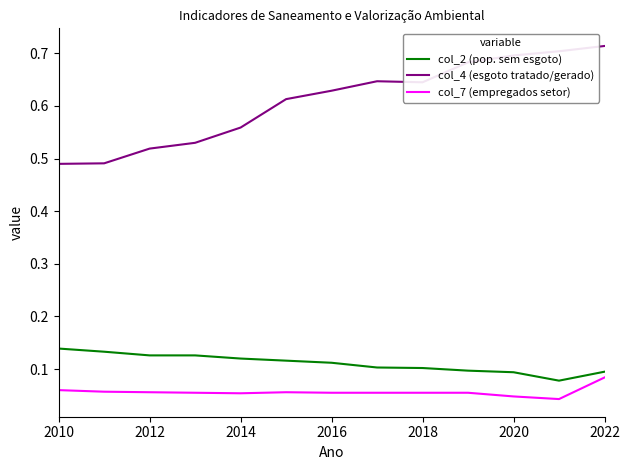

Which series has the largest total across all categories?

col_4 (esgoto tratado/gerado)